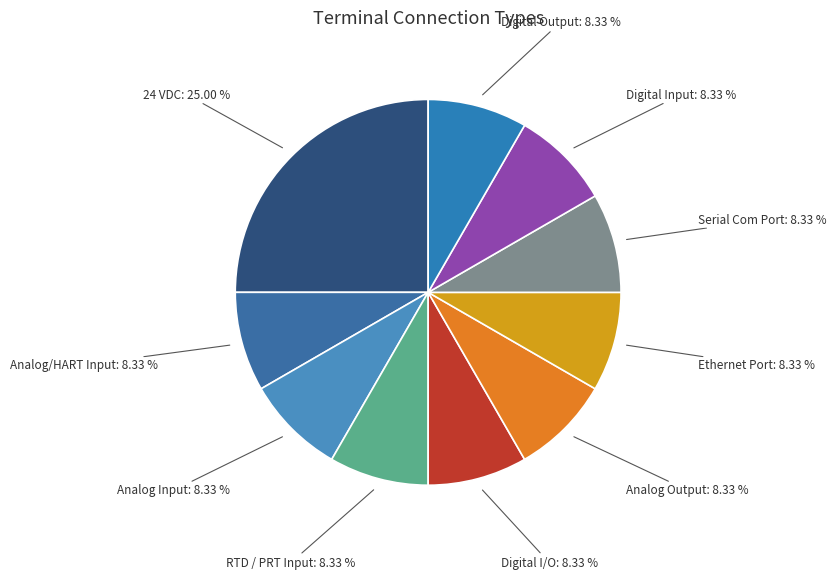

Rank the categories by value from highest to lowest.

24 VDC, Analog/HART Input, Analog Input, RTD / PRT Input, Digital I/O, Analog Output, Ethernet Port, Serial Com Port, Digital Input, Digital Output